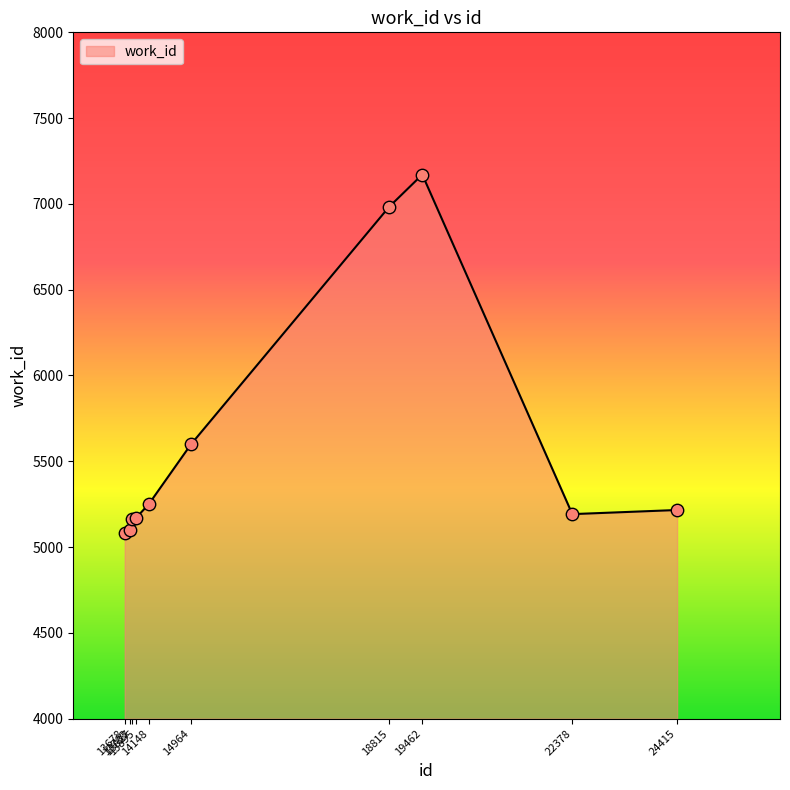

Between 19462 and 14964, which is larger?

19462